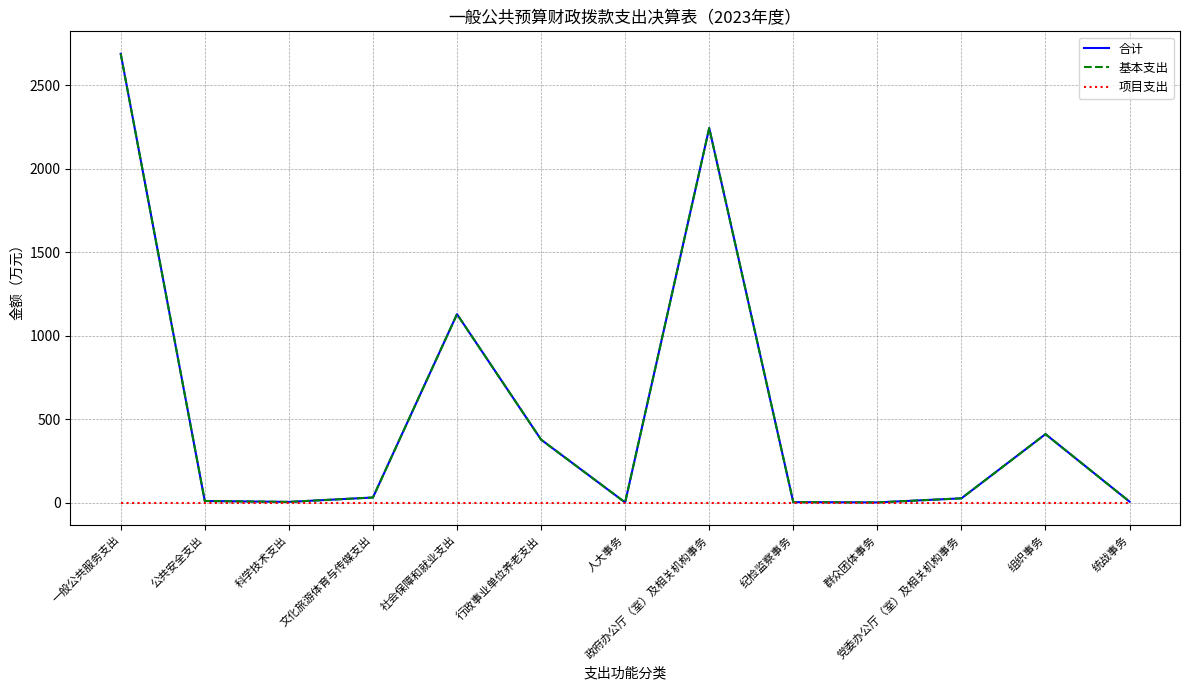

What is the maximum value for 合计?

2689.4